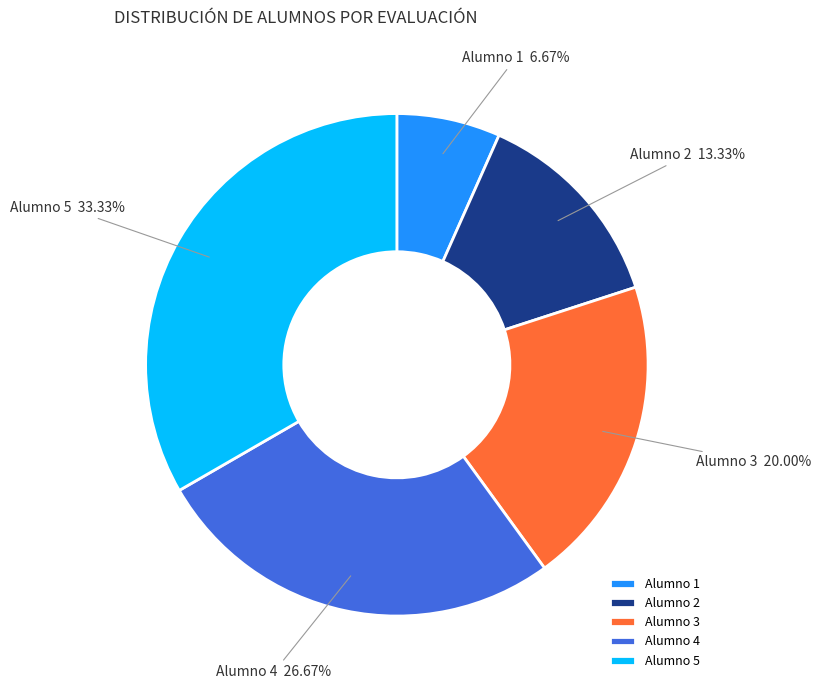

Rank the categories by value from lowest to highest.

Alumno 1, Alumno 2, Alumno 3, Alumno 4, Alumno 5